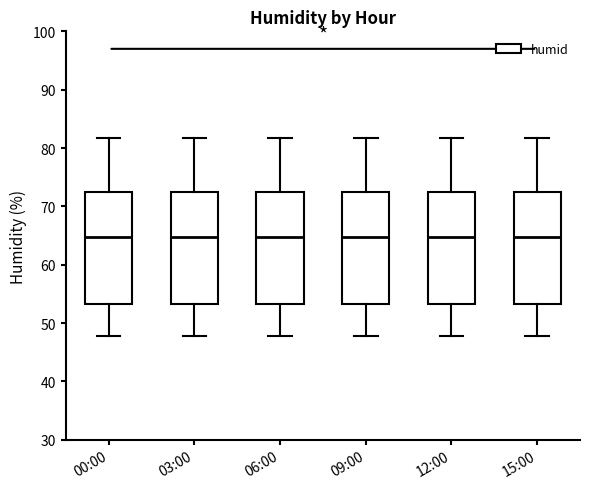

Reading left to right, read every box against the y-axis: the position of its median line, the range the box covers, and the ends of its whiskers. The values are not printed on the chart, so give them approximately, as read against the axis.

00:00: median 65, box 53 to 72, whiskers 48 to 82
03:00: median 65, box 53 to 72, whiskers 48 to 82
06:00: median 65, box 53 to 72, whiskers 48 to 82
09:00: median 65, box 53 to 72, whiskers 48 to 82
12:00: median 65, box 53 to 72, whiskers 48 to 82
15:00: median 65, box 53 to 72, whiskers 48 to 82